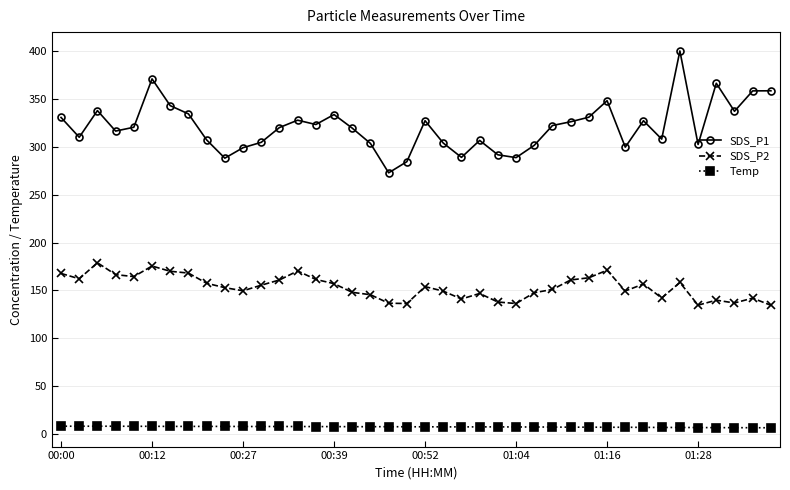

True or false: Temp and SDS_P1 cross at least once.

False